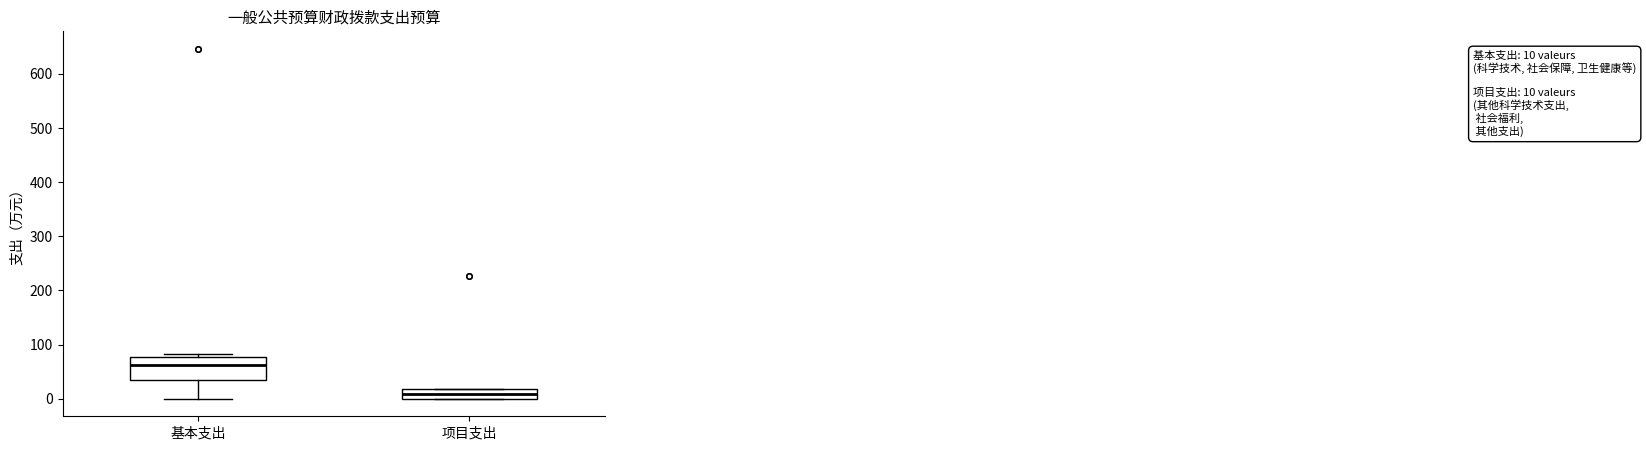

Which box has the highest median line?

基本支出